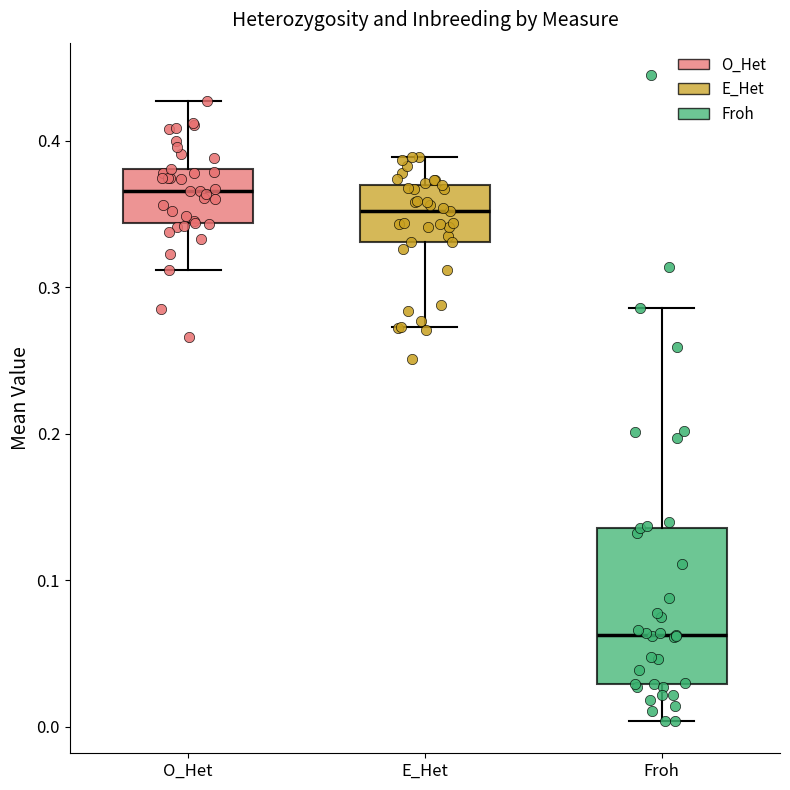

Reading left to right, read every box against the y-axis: the position of its median line, the range the box covers, and the ends of its whiskers. The values are not printed on the chart, so give them approximately, as read against the axis.

O_Het: median 0.37, box 0.34 to 0.38, whiskers 0.31 to 0.43
E_Het: median 0.35, box 0.33 to 0.37, whiskers 0.27 to 0.39
Froh: median 0.06, box 0.03 to 0.14, whiskers 0.00 to 0.29